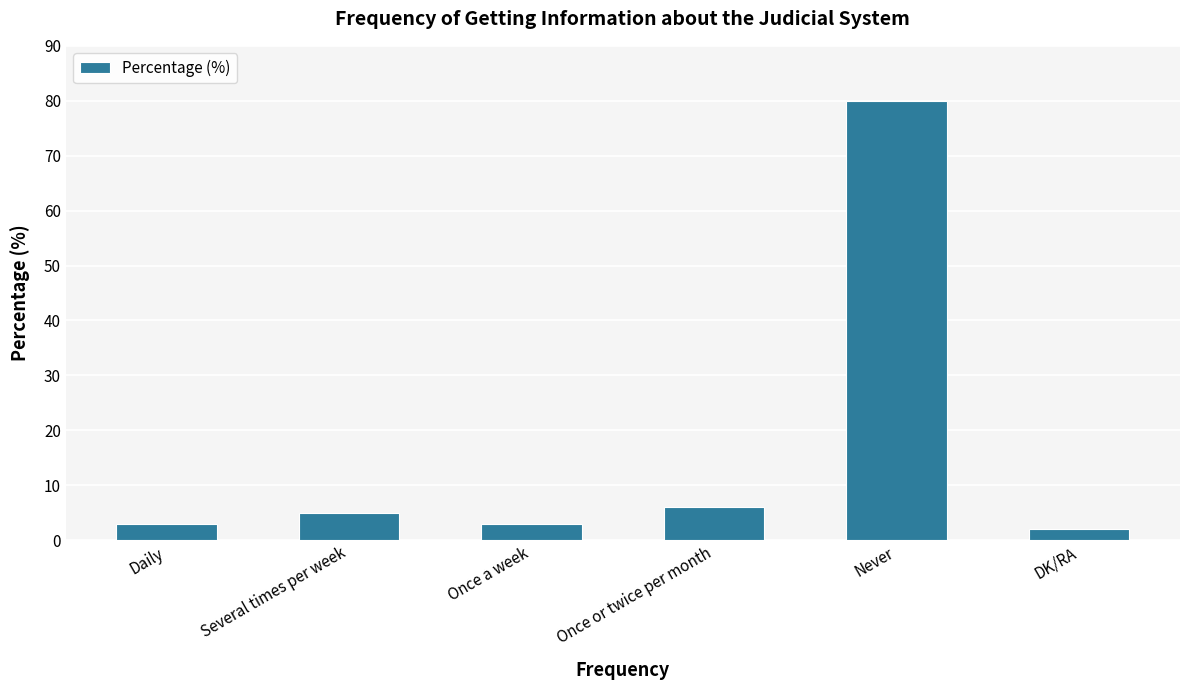

At which label is the value closest to 41?

Once or twice per month